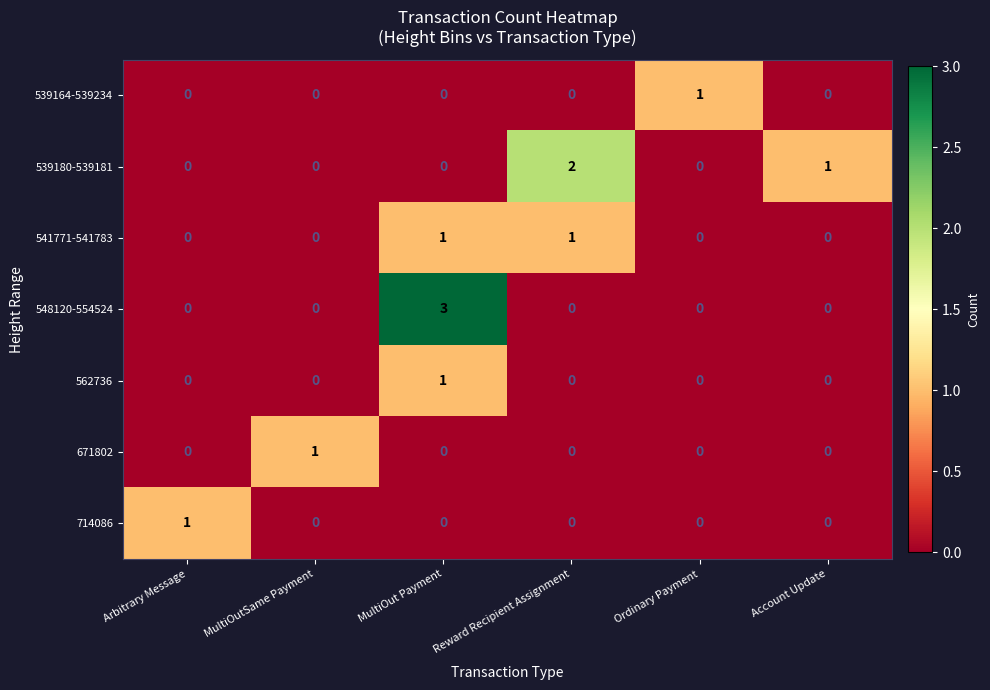

What is the greatest value displayed?

3